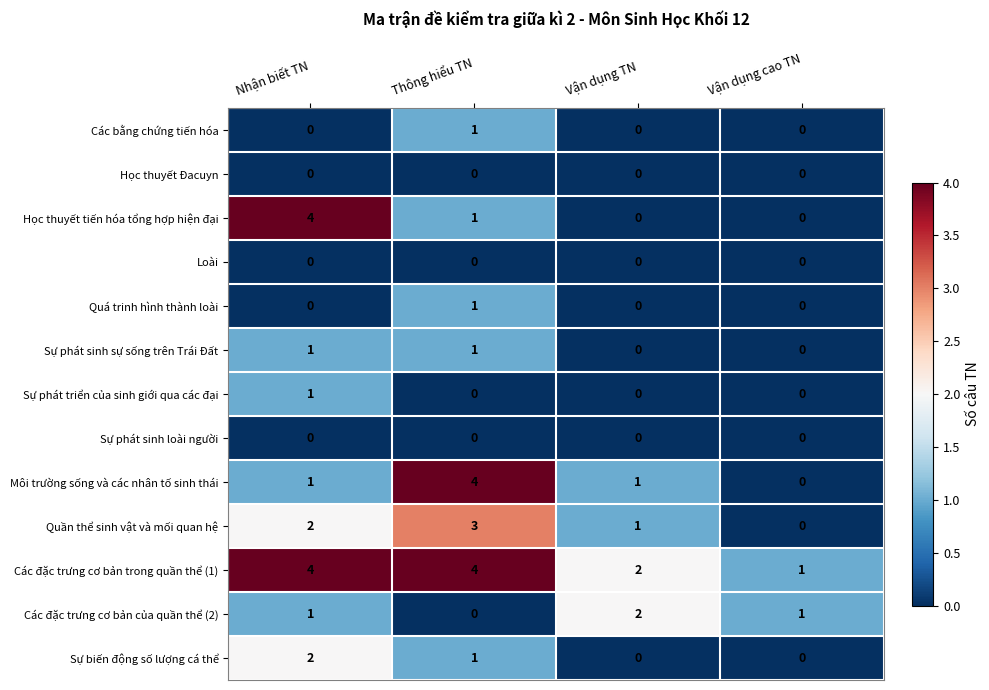

How many Sự biến động số lượng cá thể values are between 0 and 2?

4